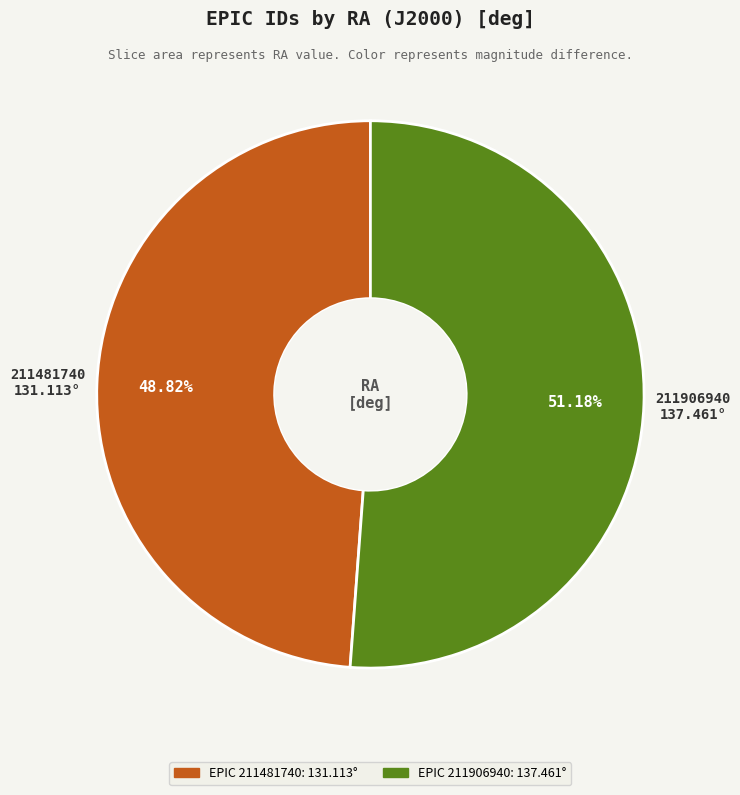

Is there any slice that represents more than half of the pie?

Yes